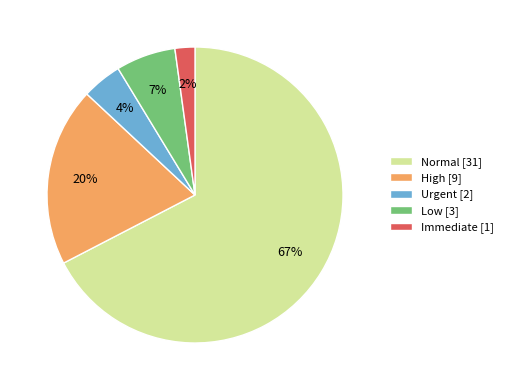

To the nearest percent, what portion does High represent?

20%